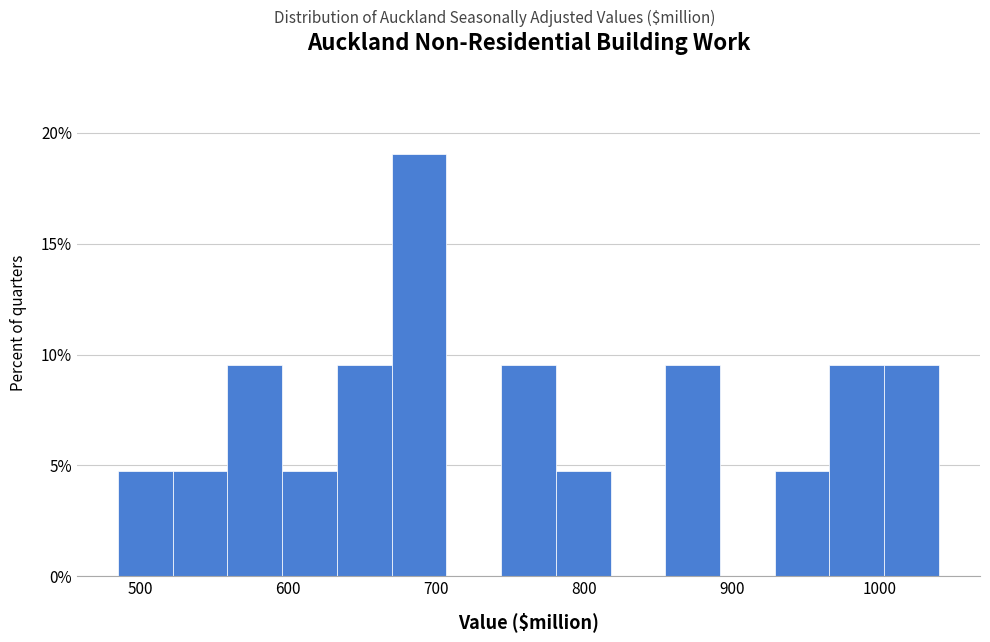

Around what value on the x-axis is the tallest bar? Give the approximate position of its centre, as read against the axis.

690